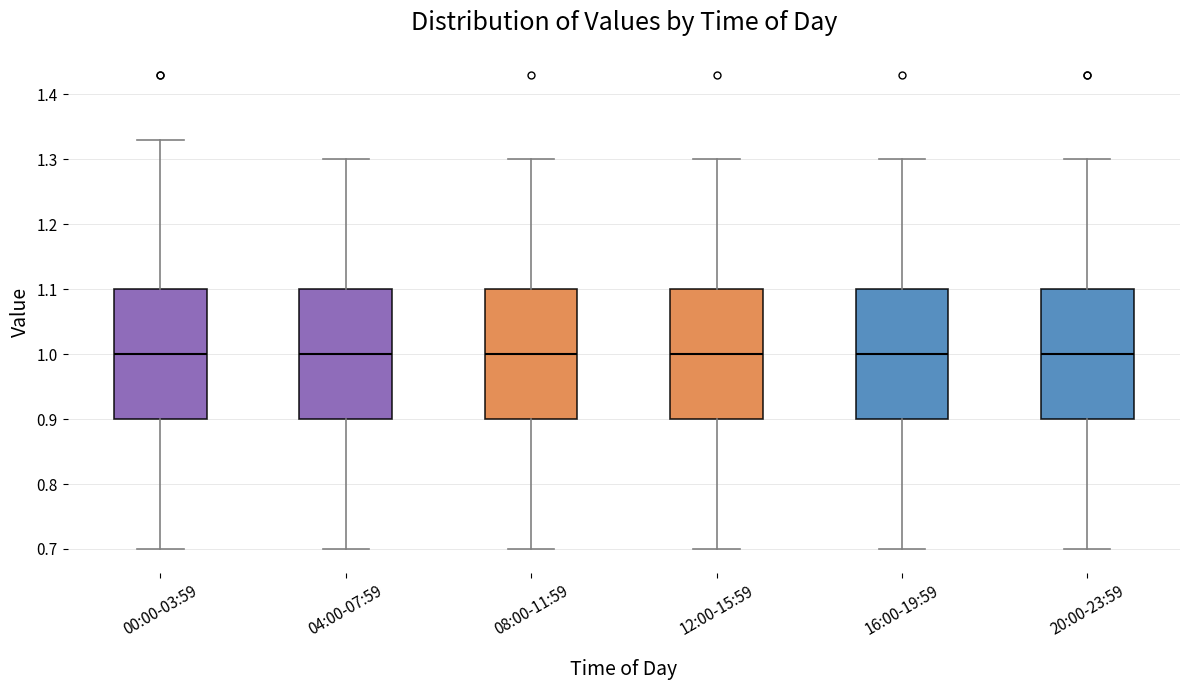

Reading left to right, transcribe this box plot: for each box, give where its median line is, the range the box spans, and where its two whiskers end, as read against the y-axis. The values are not printed on the chart, so give them approximately, as read against the axis.

00:00-03:59: median 1.00, box 0.90 to 1.10, whiskers 0.70 to 1.33
04:00-07:59: median 1.00, box 0.90 to 1.10, whiskers 0.70 to 1.30
08:00-11:59: median 1.00, box 0.90 to 1.10, whiskers 0.70 to 1.30
12:00-15:59: median 1.00, box 0.90 to 1.10, whiskers 0.70 to 1.30
16:00-19:59: median 1.00, box 0.90 to 1.10, whiskers 0.70 to 1.30
20:00-23:59: median 1.00, box 0.90 to 1.10, whiskers 0.70 to 1.30